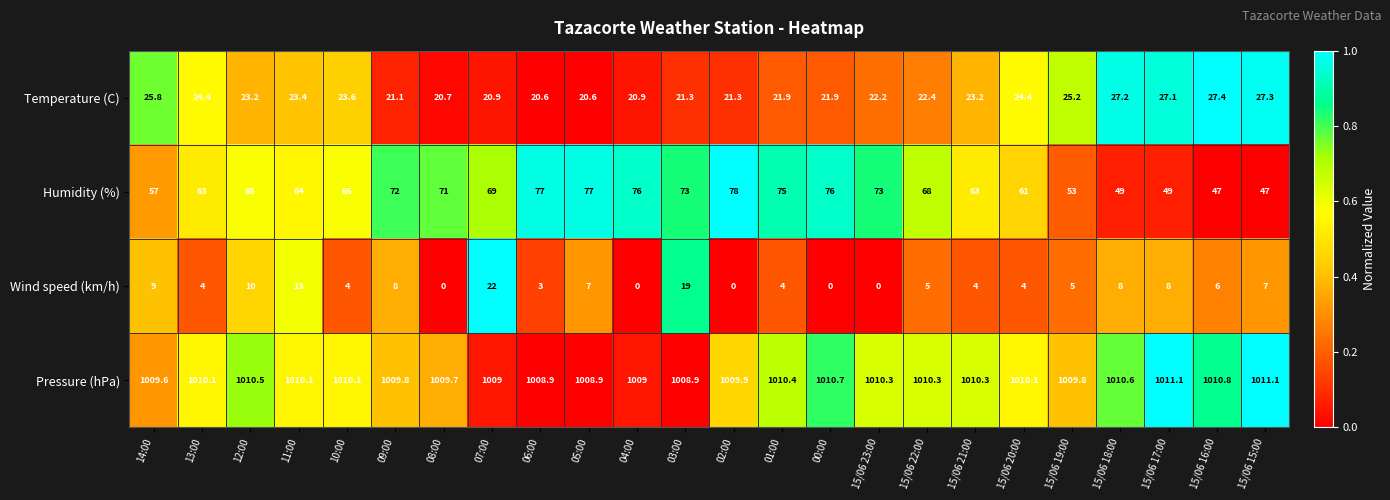

What is the sum of the Humidity (%) values at 04:00 and 15/06 23:00?

149.0